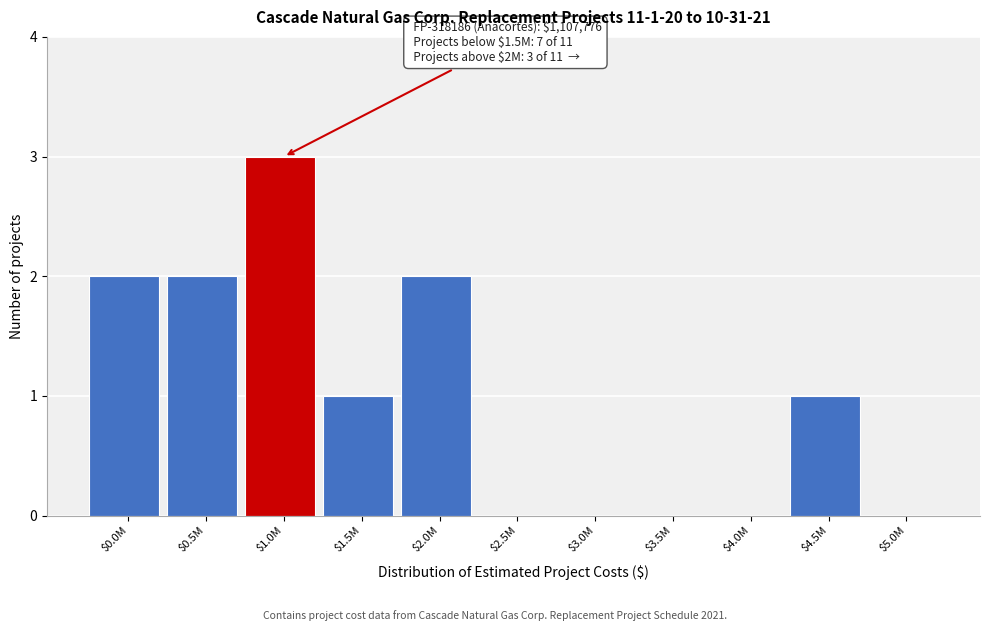

The chart shows a value of 3 at $0.5M. True or false?

False